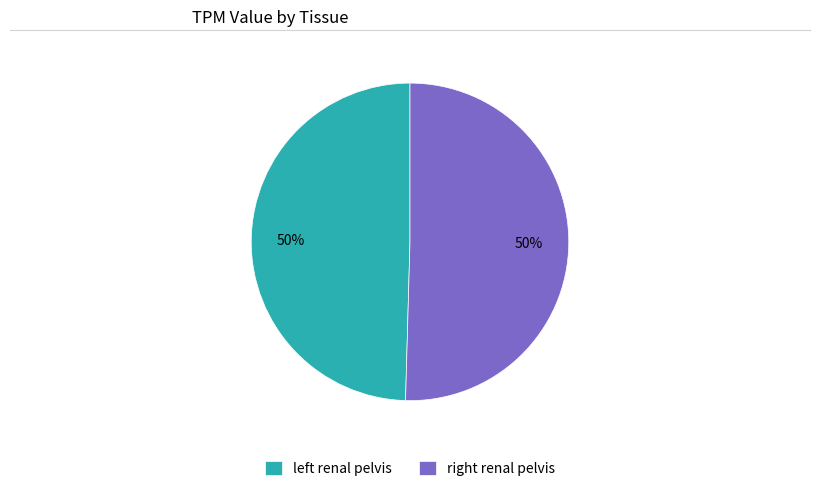

To the nearest percent, what is the average slice percentage?

50%